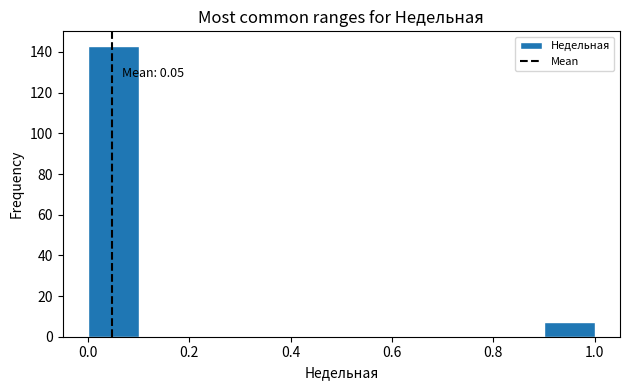

Which range on the x-axis has the tallest bar?

0.0 to 0.1